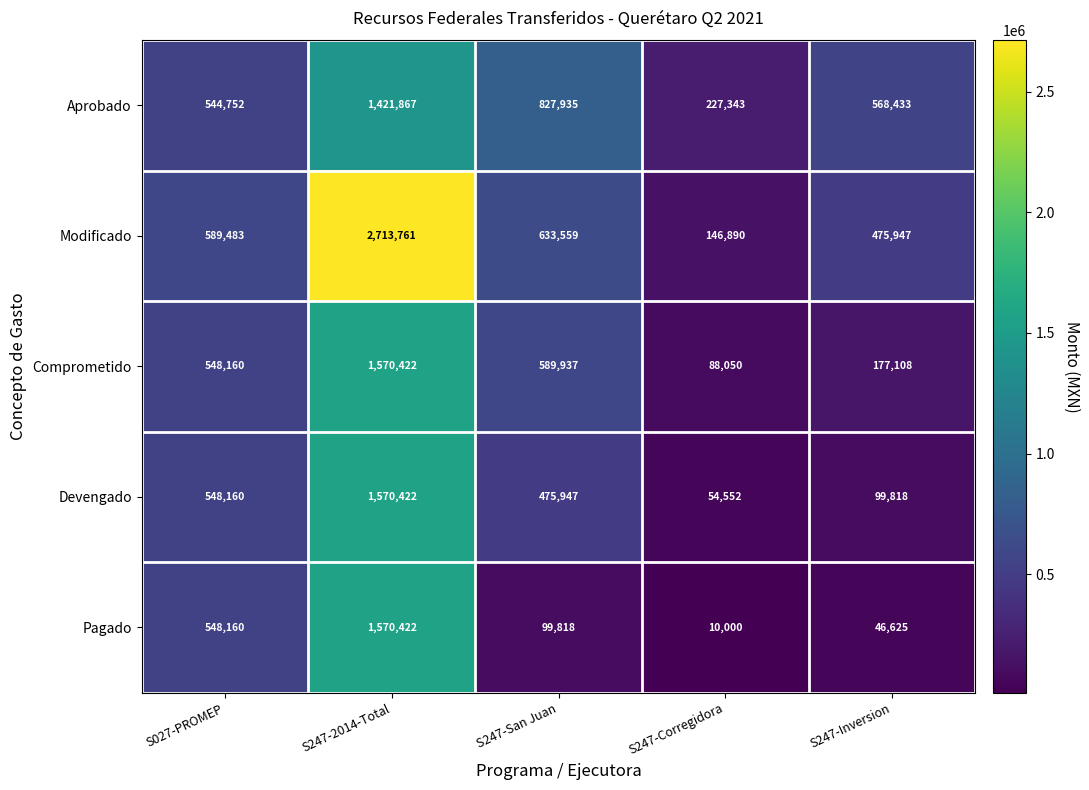

What is the difference between the maximum and minimum values in the Comprometido series?

1482372